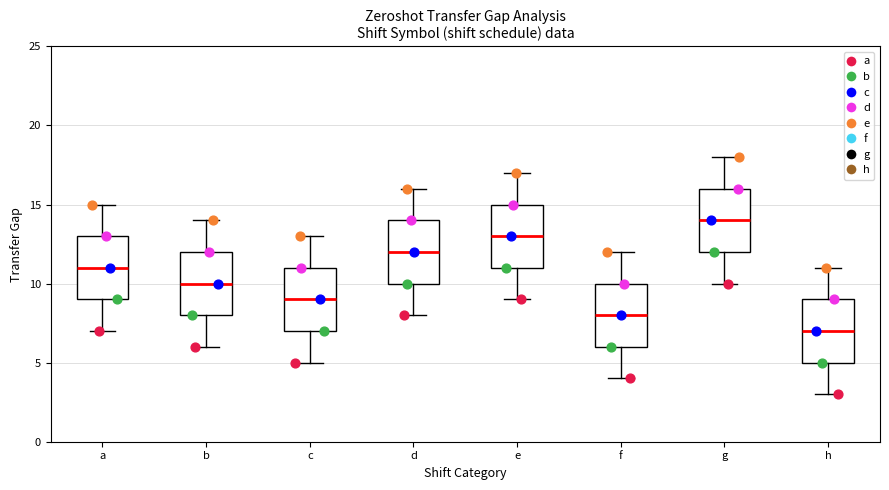

Where is the lower edge of the box for f on the y-axis? The values are not printed on the chart, so give them approximately, as read against the axis.

6